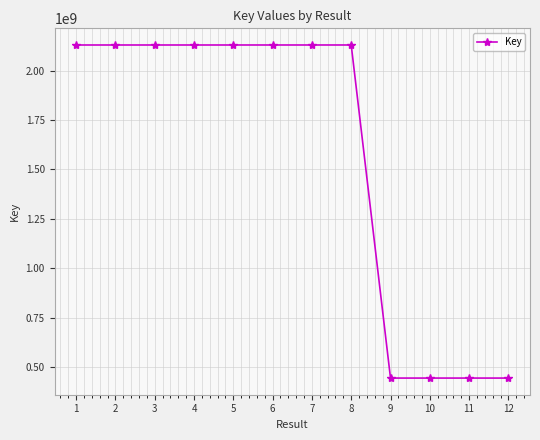

How many categories are shown in the chart?

12